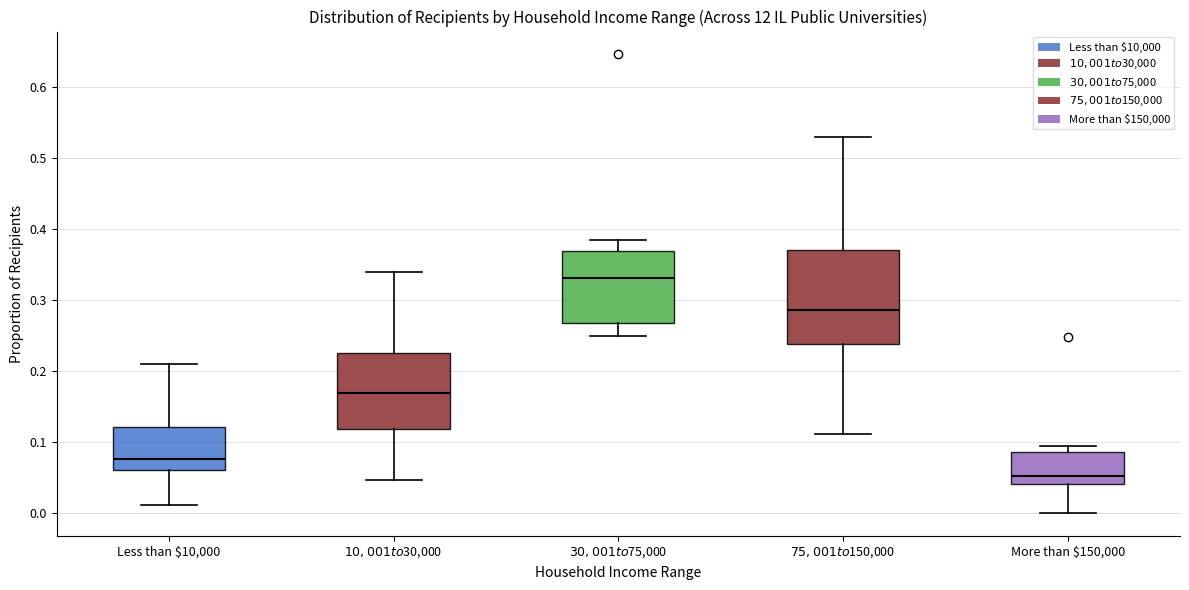

Where does the median line of the box for $75,001 to $150,000 sit on the y-axis? The values are not printed on the chart, so give them approximately, as read against the axis.

0.29